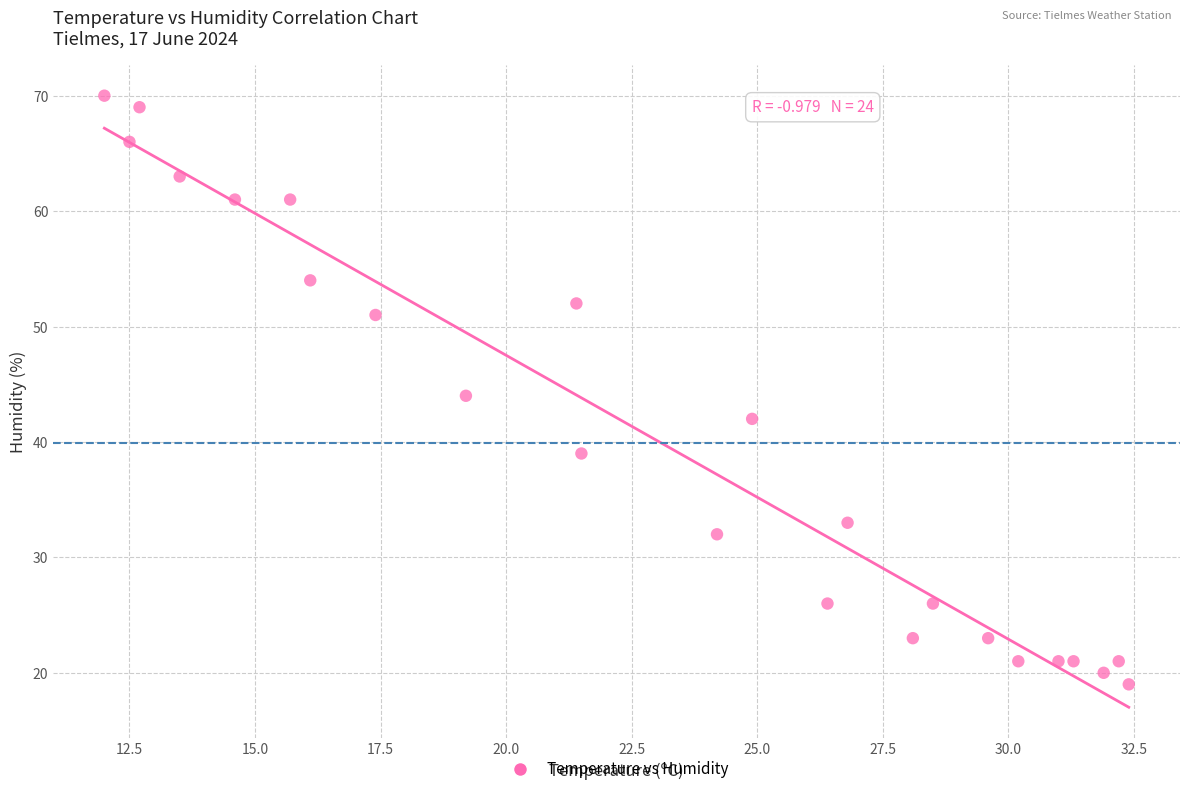

What is the range of Y values (max minus min)?

51